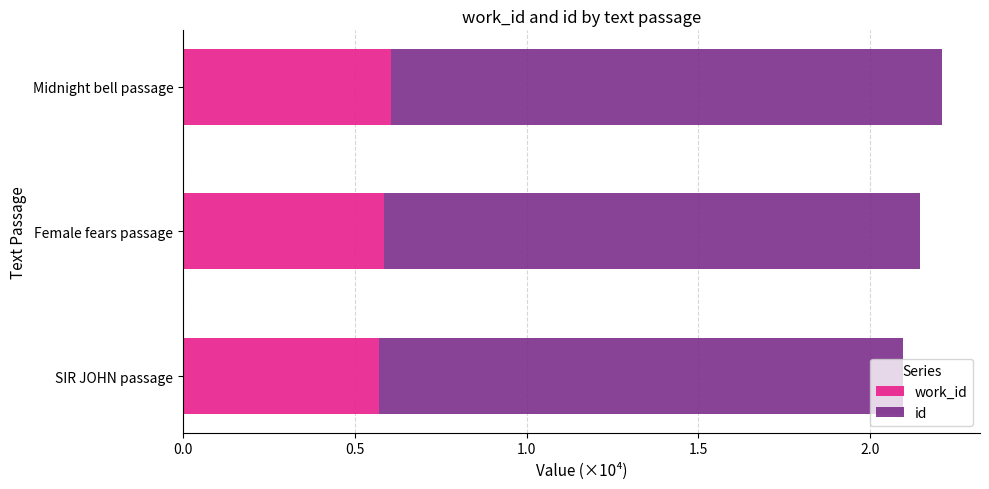

What is the total value across all series at SIR JOHN passage?

2.1